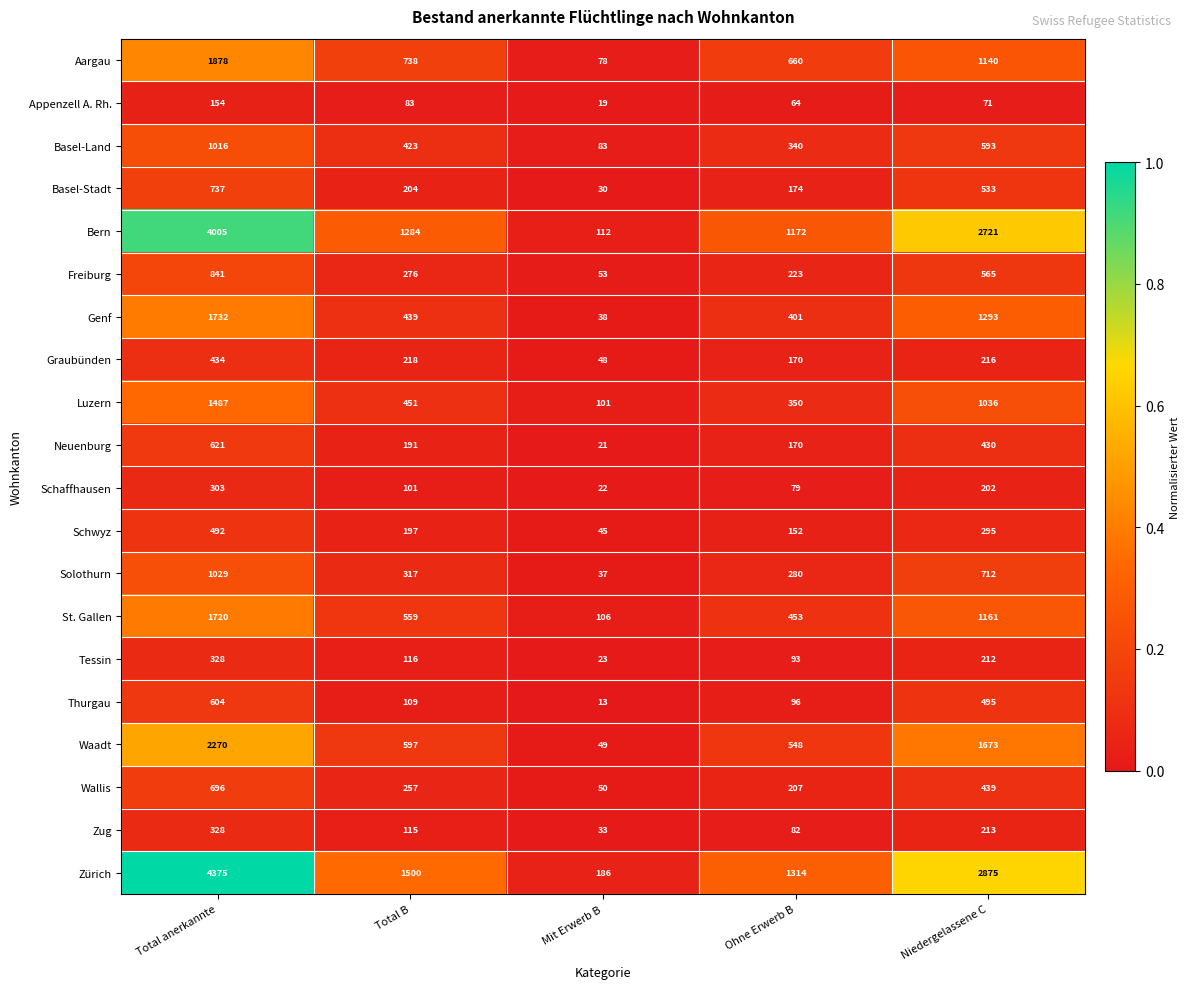

What is the total value across all series at Total B?

8175